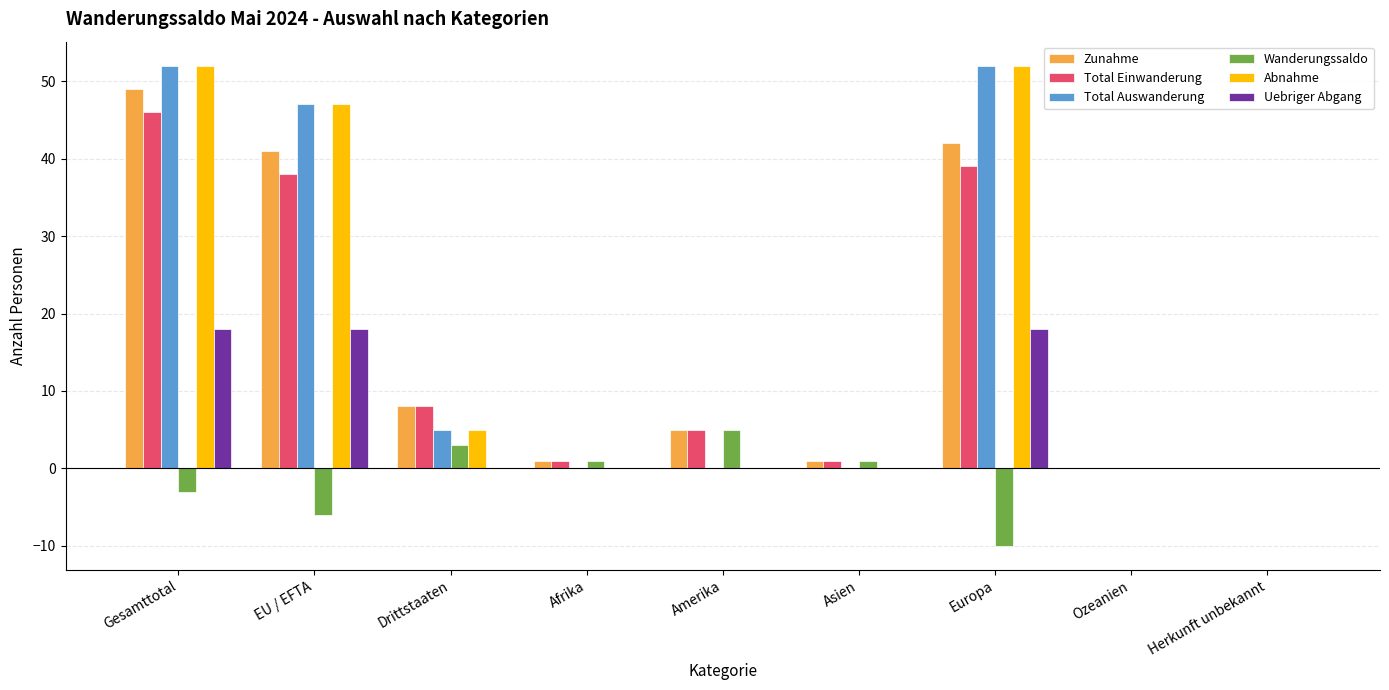

Reading left to right, transcribe all the data shown in this chart.

Zunahme: Gesamttotal=49	EU / EFTA=41	Drittstaaten=8	Afrika=1	Amerika=5	Asien=1	Europa=42	Ozeanien=0	Herkunft unbekannt=0
Total Einwanderung: Gesamttotal=46	EU / EFTA=38	Drittstaaten=8	Afrika=1	Amerika=5	Asien=1	Europa=39	Ozeanien=0	Herkunft unbekannt=0
Total Auswanderung: Gesamttotal=52	EU / EFTA=47	Drittstaaten=5	Afrika=0	Amerika=0	Asien=0	Europa=52	Ozeanien=0	Herkunft unbekannt=0
Wanderungssaldo: Gesamttotal=-3	EU / EFTA=-6	Drittstaaten=3	Afrika=1	Amerika=5	Asien=1	Europa=-10	Ozeanien=0	Herkunft unbekannt=0
Abnahme: Gesamttotal=52	EU / EFTA=47	Drittstaaten=5	Afrika=0	Amerika=0	Asien=0	Europa=52	Ozeanien=0	Herkunft unbekannt=0
Uebriger Abgang: Gesamttotal=18	EU / EFTA=18	Drittstaaten=0	Afrika=0	Amerika=0	Asien=0	Europa=18	Ozeanien=0	Herkunft unbekannt=0